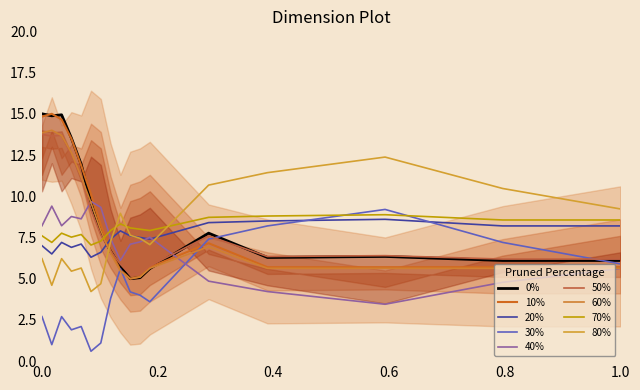

Does the chart display data point markers on the line(s)?

No